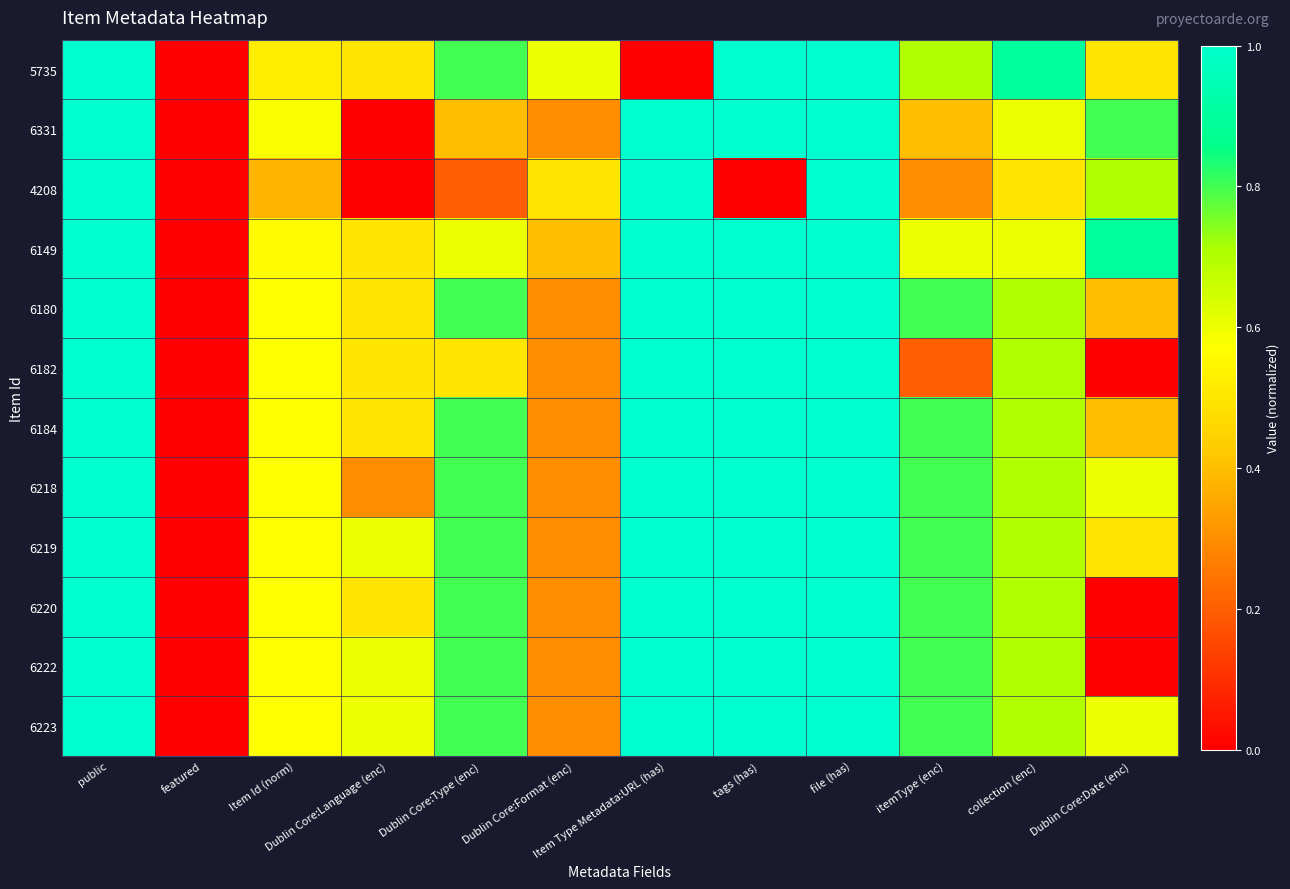

At how many categories does at least one series exceed 0?

11